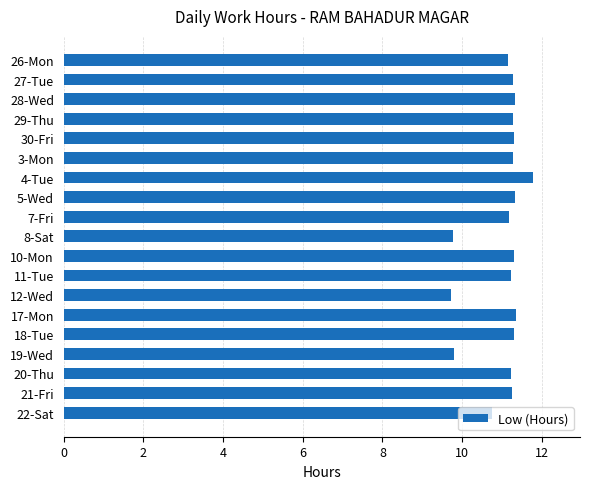

Which category has the highest value across all series?

4-Tue